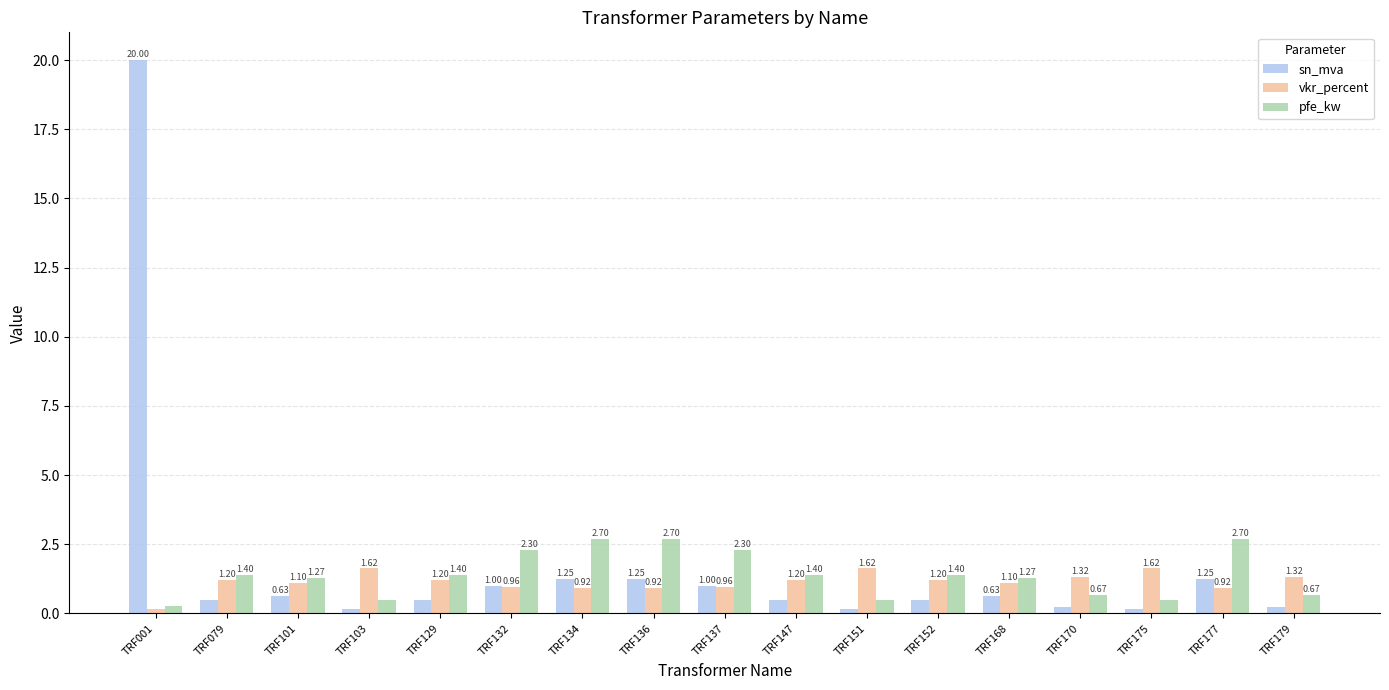

How many data points in vkr_percent are less than 1?

6